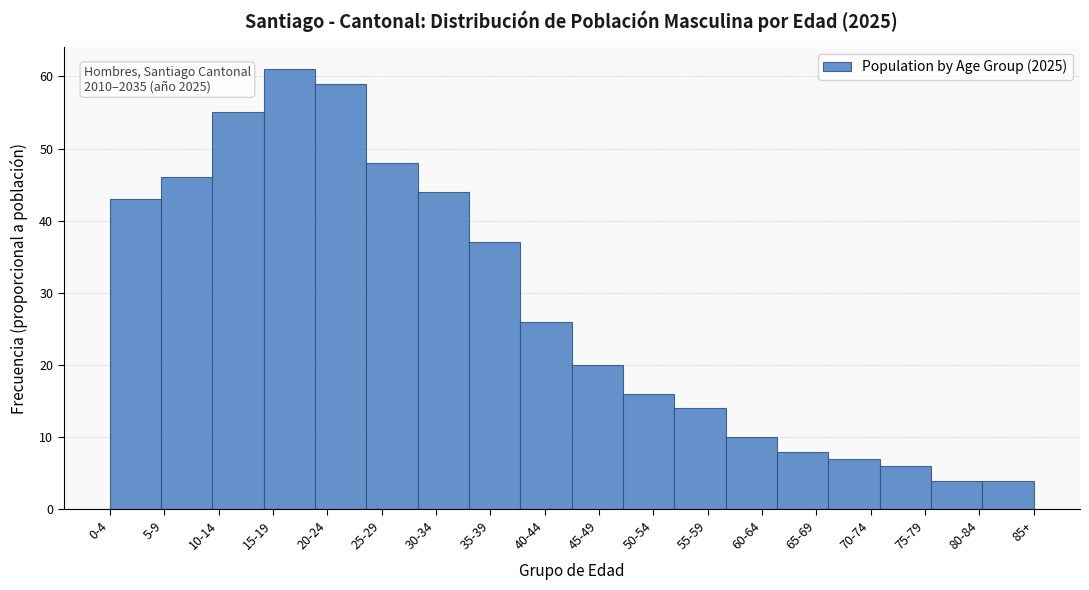

Reading left to right, transcribe all the data shown in this chart.

0-4=43	5-9=46	10-14=55	15-19=61	20-24=59	25-29=48	30-34=44	35-39=37	40-44=26	45-49=20	50-54=16	55-59=14	60-64=10	65-69=8	70-74=7	75-79=6	80-84=4	85+=4